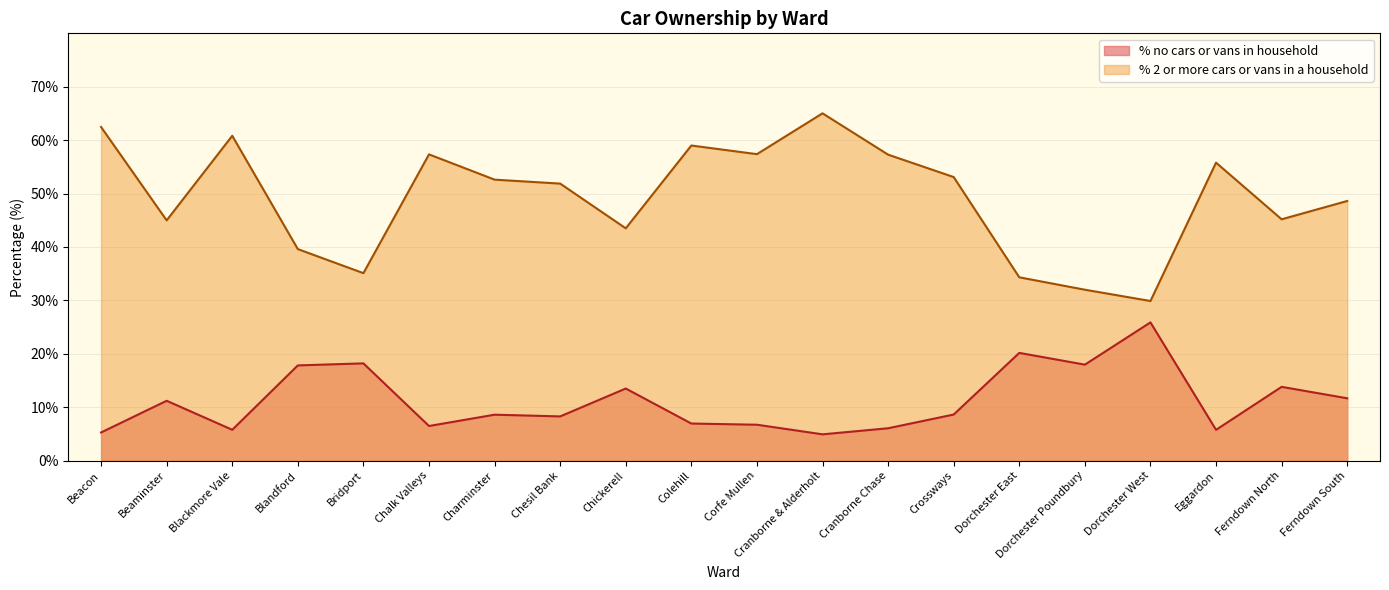

What is the difference between the % 2 or more cars or vans in a household values at Crossways and Colehill?

5.9